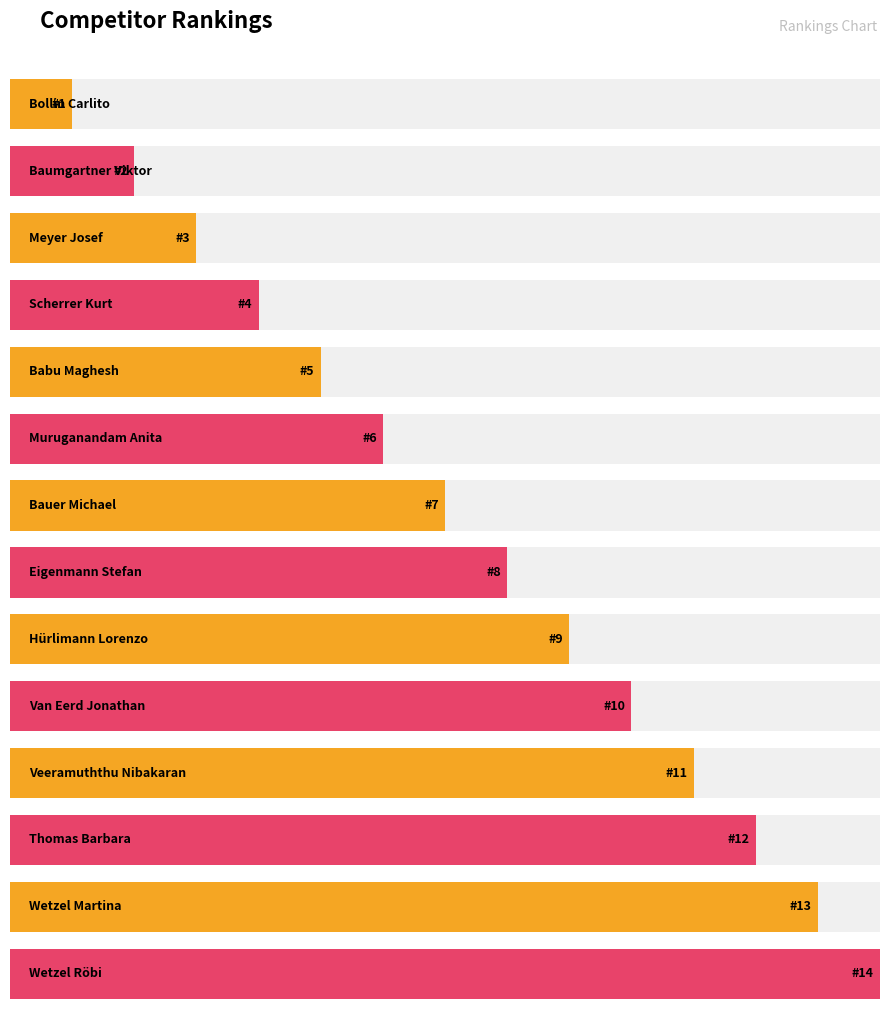

Reading left to right, transcribe all the data shown in this chart.

Bollin Carlito=1	Baumgartner Viktor=2	Meyer Josef=3	Scherrer Kurt=4	Babu Maghesh=5	Muruganandam Anita=6	Bauer Michael=7	Eigenmann Stefan=8	Hürlimann Lorenzo=9	Van Eerd Jonathan=10	Veeramuththu Nibakaran=11	Thomas Barbara=12	Wetzel Martina=13	Wetzel Röbi=14